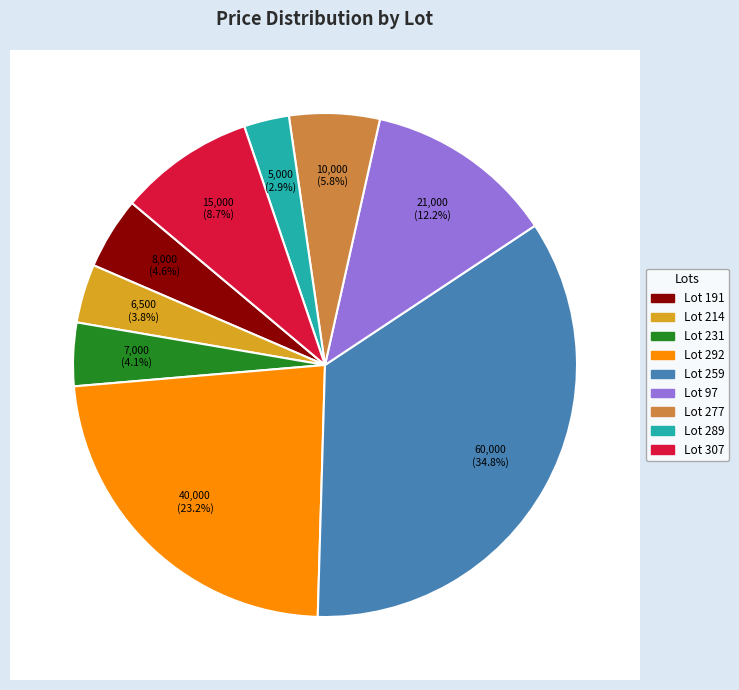

Which category has the smallest portion of the pie?

Lot 289